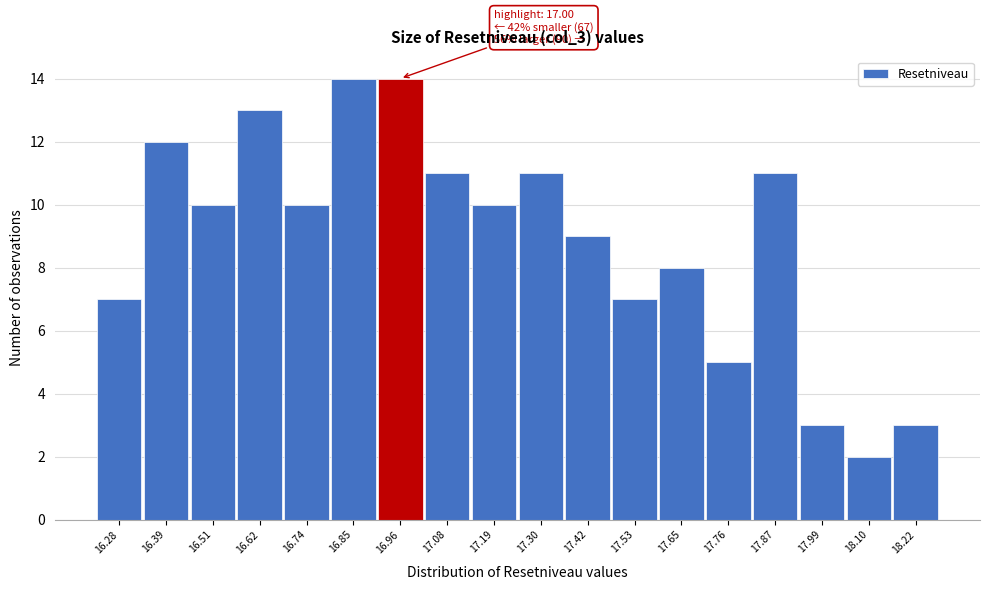

Reading left to right, list all the values displayed in this chart.

7	12	10	13	10	14	14	11	10	11	9	7	8	5	11	3	2	3